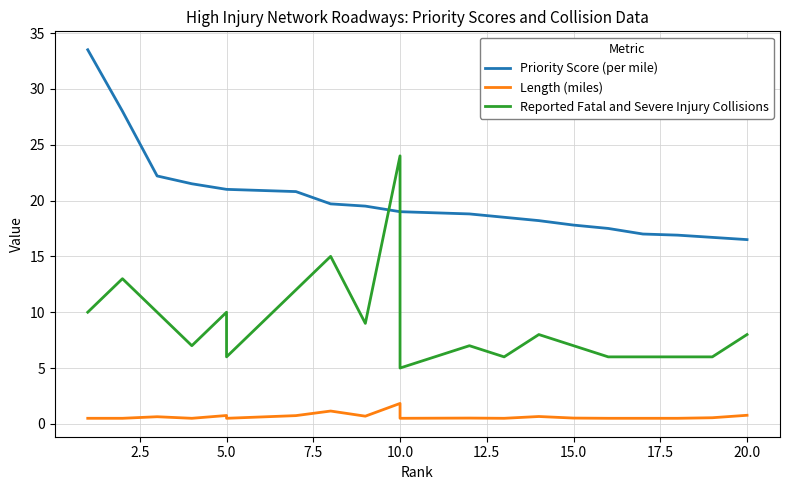

What is the difference between the second highest and second lowest values in the Length (miles) series?

0.6